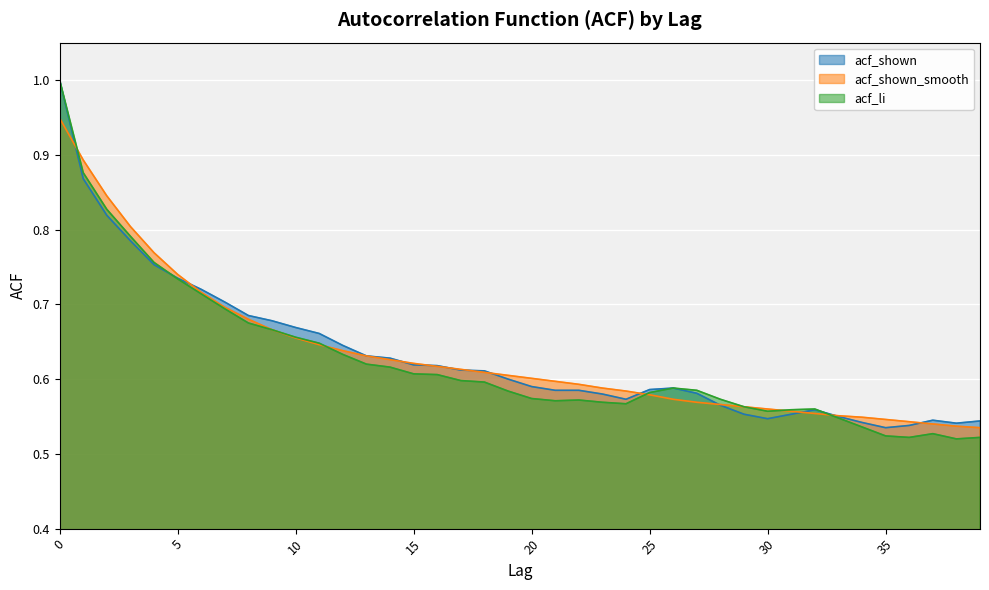

Reading right to left, transcribe all the data shown in this chart.

acf_shown: 39=0.5	38=0.5	37=0.5	36=0.5	35=0.5	34=0.5	33=0.6	32=0.6	31=0.6	30=0.5	29=0.6	28=0.6	27=0.6	26=0.6	25=0.6	24=0.6	23=0.6	22=0.6	21=0.6	20=0.6	19=0.6	18=0.6	17=0.6	16=0.6	15=0.6	14=0.6	13=0.6	12=0.6	11=0.7	10=0.7	9=0.7	8=0.7	7=0.7	6=0.7	5=0.7	4=0.8	3=0.8	2=0.8	1=0.9	0=1.0
acf_shown_smooth: 39=0.5	38=0.5	37=0.5	36=0.5	35=0.5	34=0.5	33=0.6	32=0.6	31=0.6	30=0.6	29=0.6	28=0.6	27=0.6	26=0.6	25=0.6	24=0.6	23=0.6	22=0.6	21=0.6	20=0.6	19=0.6	18=0.6	17=0.6	16=0.6	15=0.6	14=0.6	13=0.6	12=0.6	11=0.6	10=0.7	9=0.7	8=0.7	7=0.7	6=0.7	5=0.7	4=0.8	3=0.8	2=0.8	1=0.9	0=0.9
acf_li: 39=0.5	38=0.5	37=0.5	36=0.5	35=0.5	34=0.5	33=0.5	32=0.6	31=0.6	30=0.6	29=0.6	28=0.6	27=0.6	26=0.6	25=0.6	24=0.6	23=0.6	22=0.6	21=0.6	20=0.6	19=0.6	18=0.6	17=0.6	16=0.6	15=0.6	14=0.6	13=0.6	12=0.6	11=0.6	10=0.7	9=0.7	8=0.7	7=0.7	6=0.7	5=0.7	4=0.8	3=0.8	2=0.8	1=0.9	0=1.0